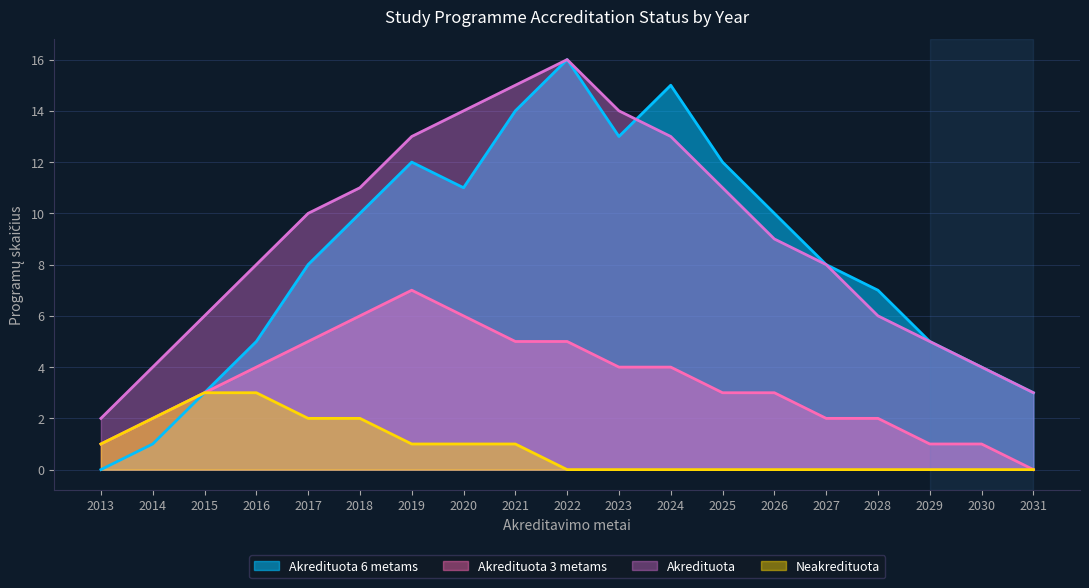

What is the value of the Akredituota point at the 12th from the left?

13